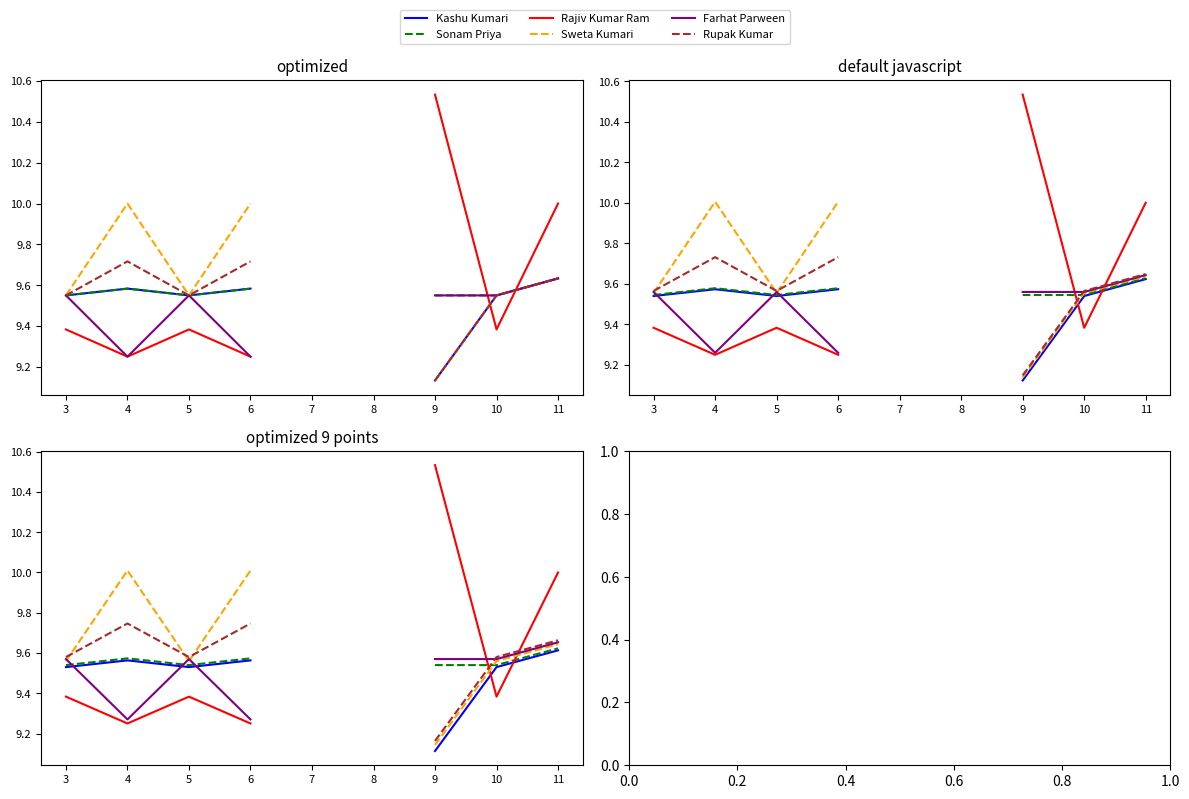

How many lines are shown in the chart?

6